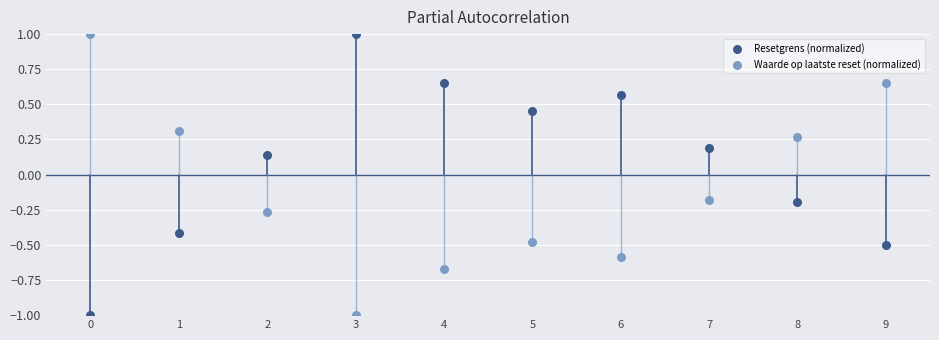

What are all the series names shown in the legend?

Resetgrens (normalized), Waarde op laatste reset (normalized)